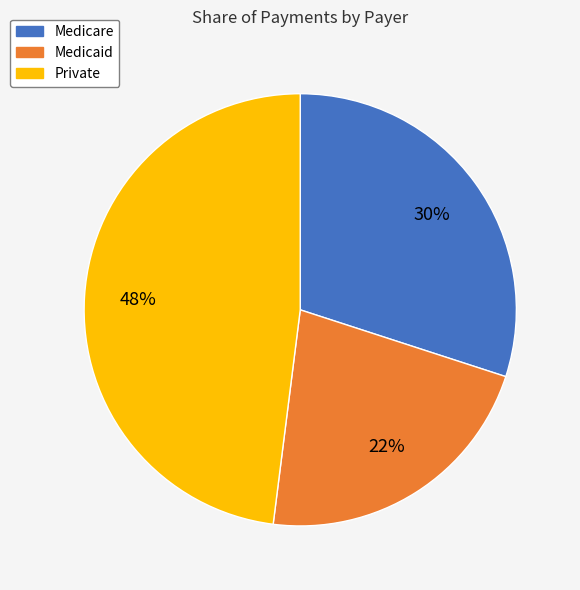

To the nearest percent, what portion does Medicaid represent?

22%